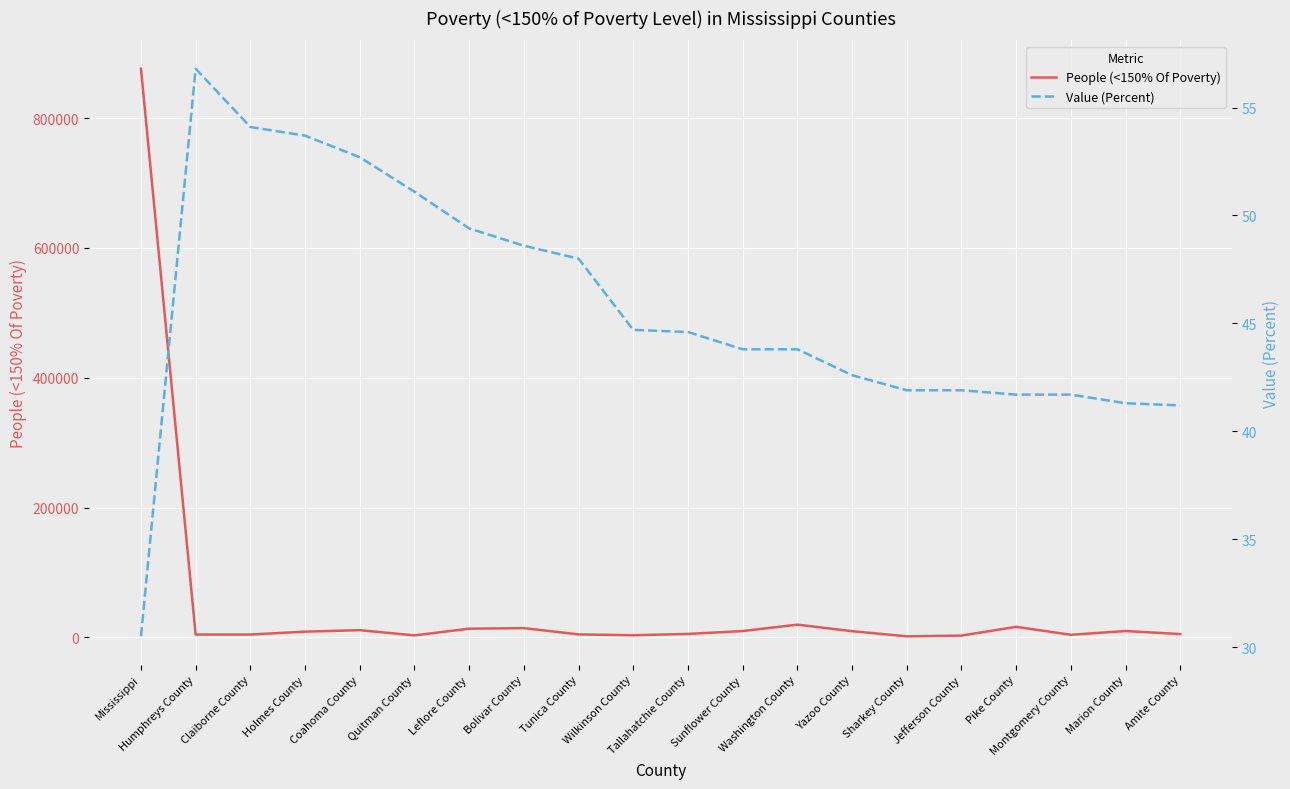

What is the total value across all series at Quitman County?

3209.1